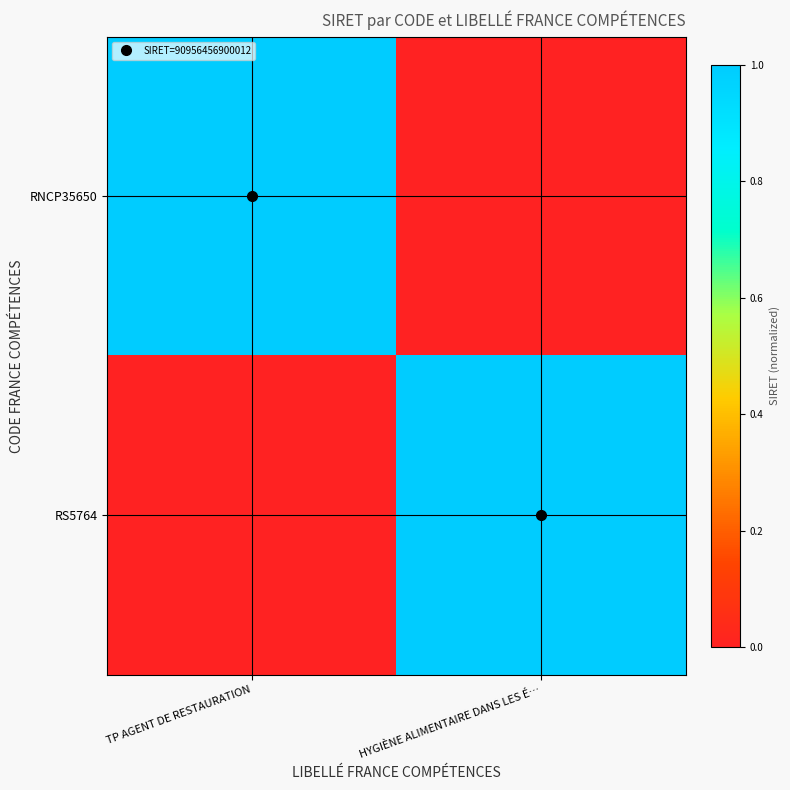

How many data points does each series have?

2